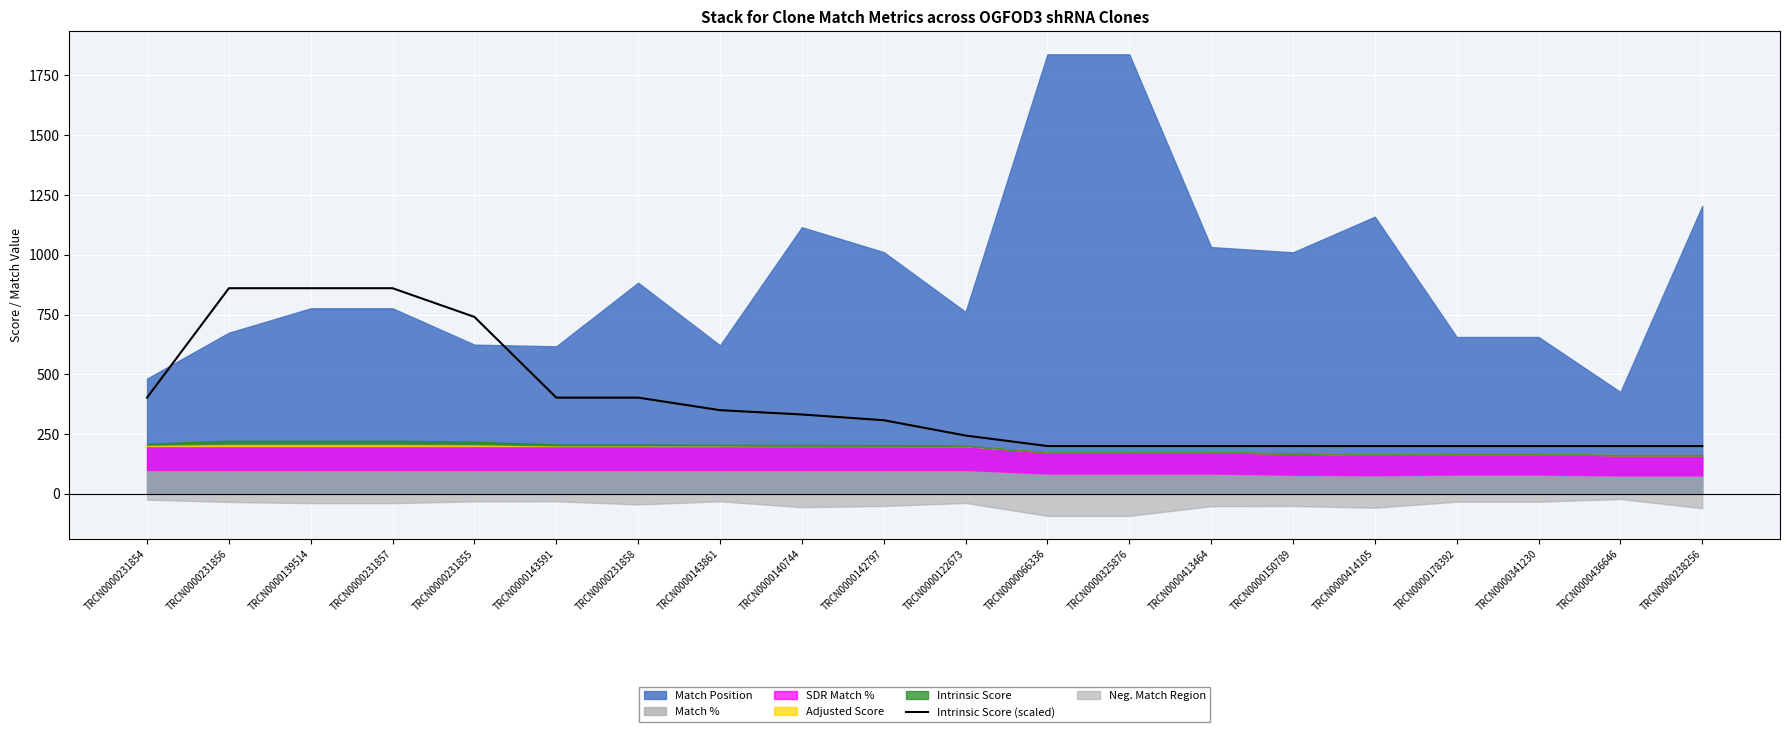

True or false: there are more than 2 points higher than both neighbors.

False